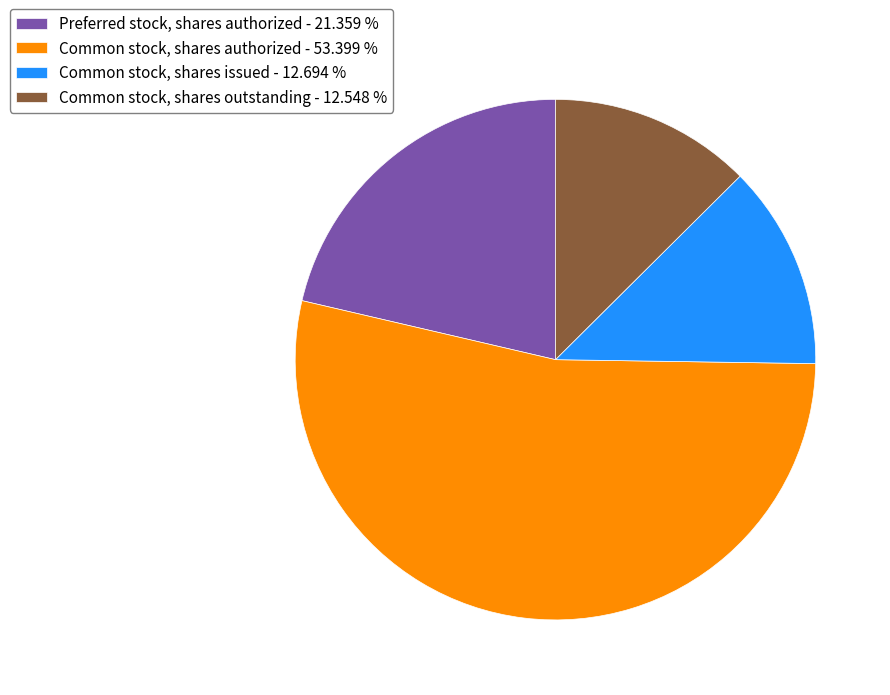

Do Common stock, shares issued - 12.694 % and Preferred stock, shares authorized - 21.359 % together represent more than half of the pie?

No